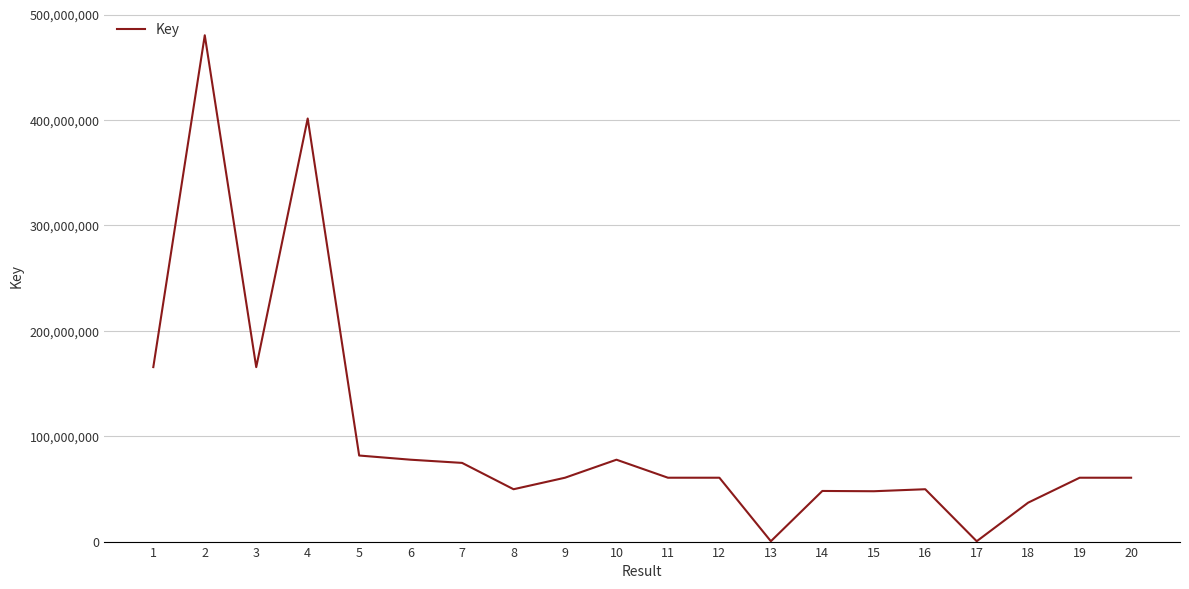

What is the change in value from 15 to 19?

+12824086